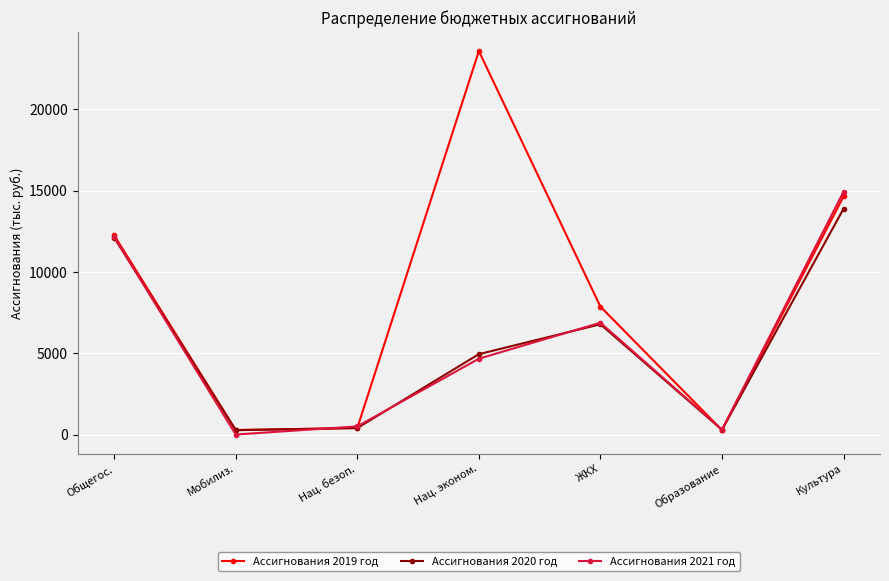

What is the maximum value shown in the chart?

23573.8